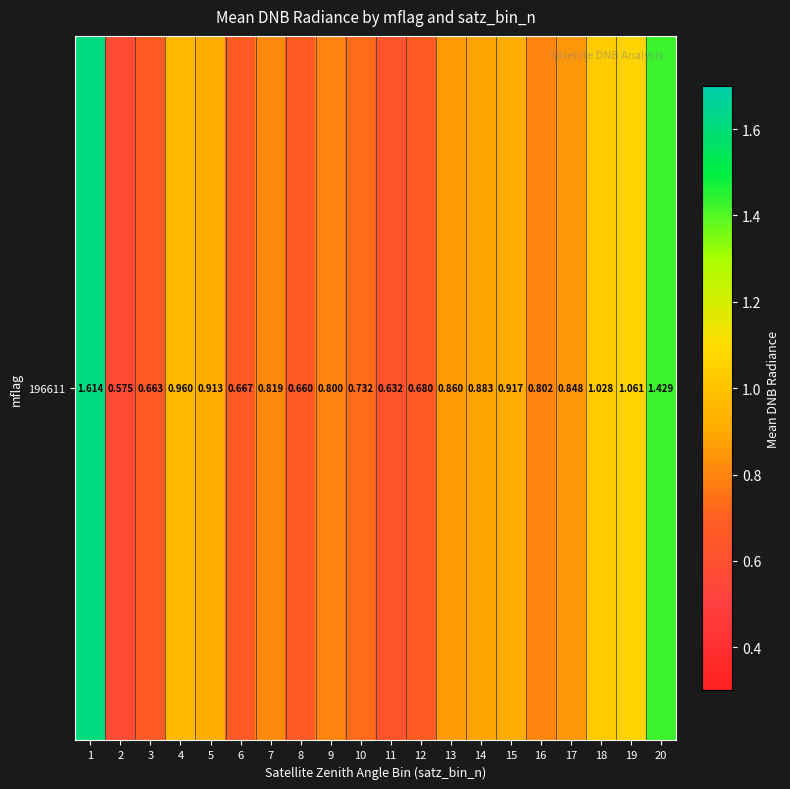

Is it true that the value at 15 is 0.9?

True